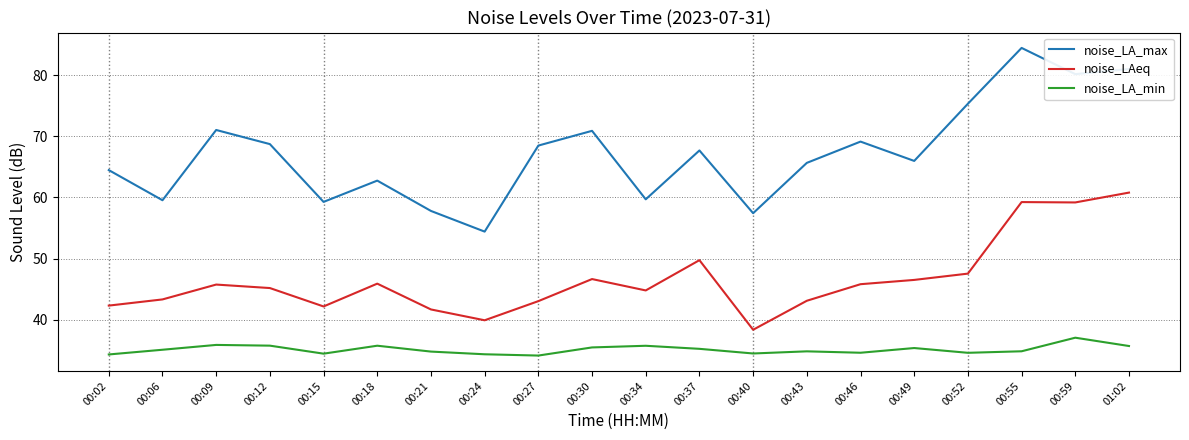

Count the number of data series in this chart.

3